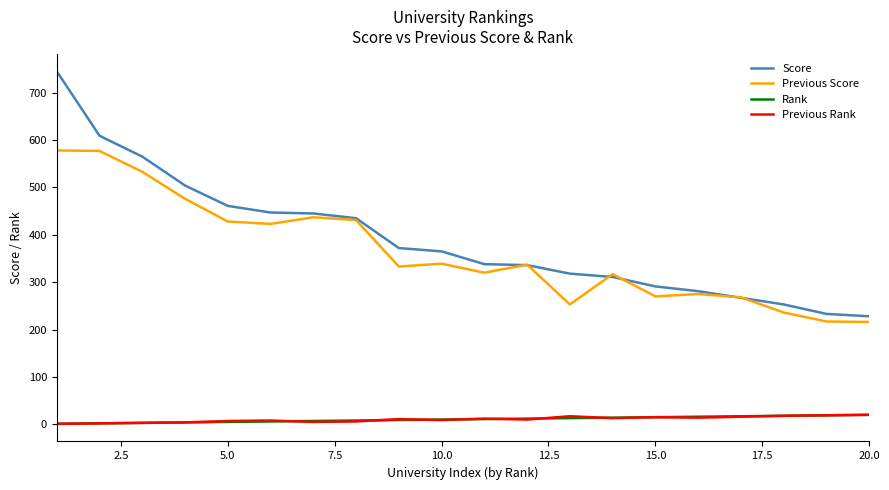

What is the maximum value for Rank?

20